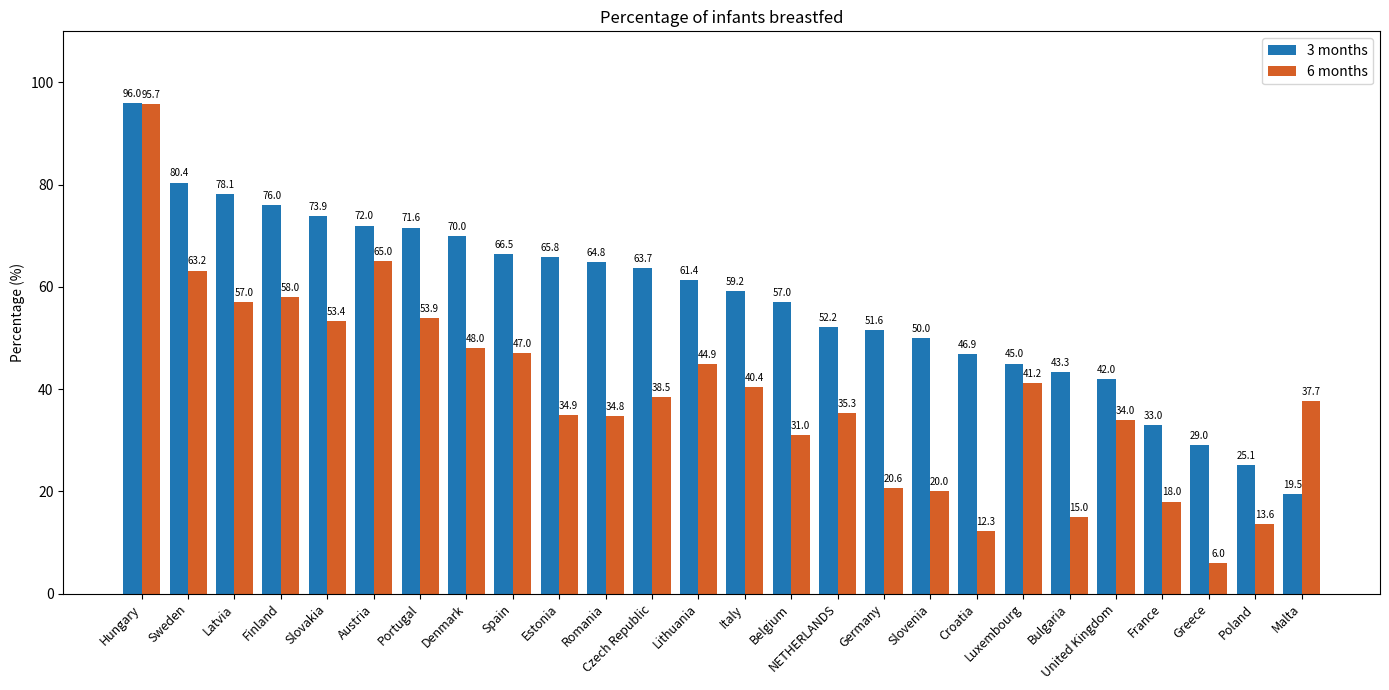

What is the value of the 3 months bar at the 21st from the left?

43.3